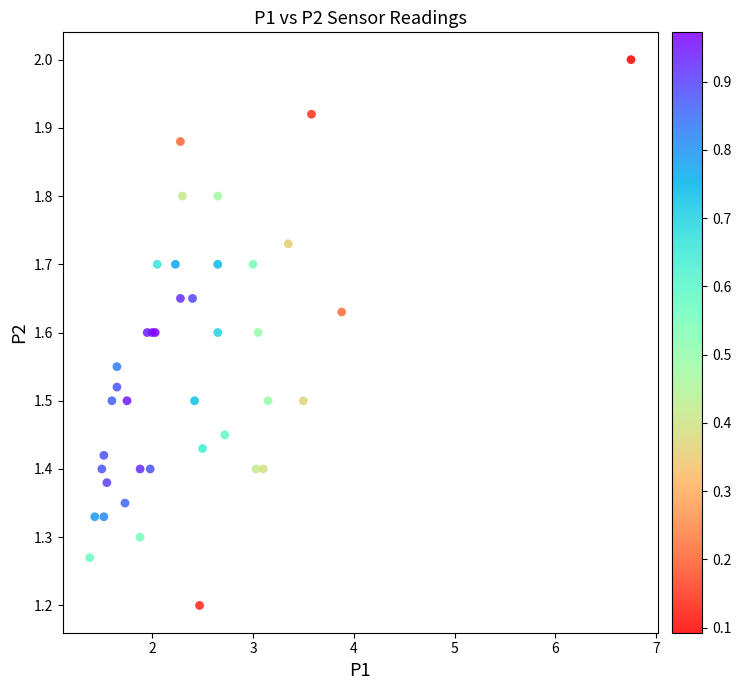

What Y value in the scatter plot is closest to 1?

1.2